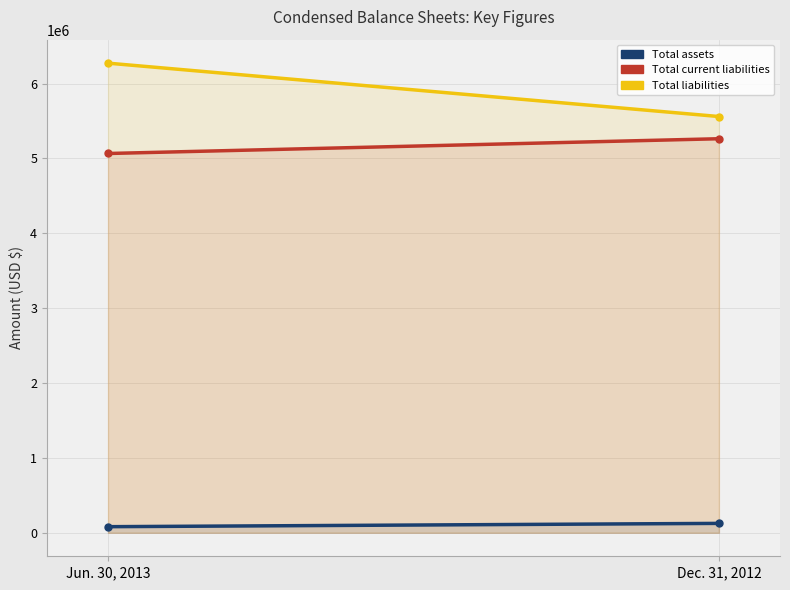

At which category does the chart reach its minimum across all series?

Jun. 30, 2013